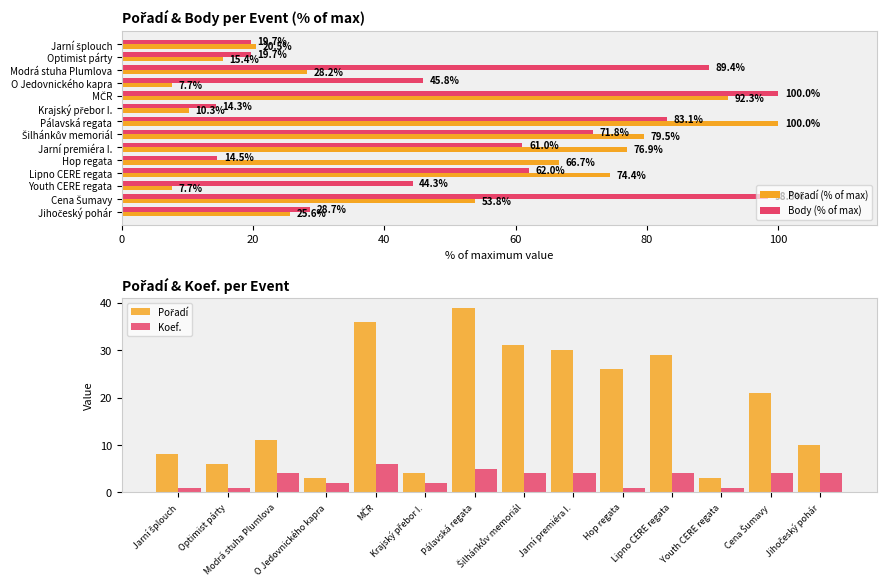

What is the sum of the Body (% of max) values at Jarní premiéra I. and Optimist párty?

80.7